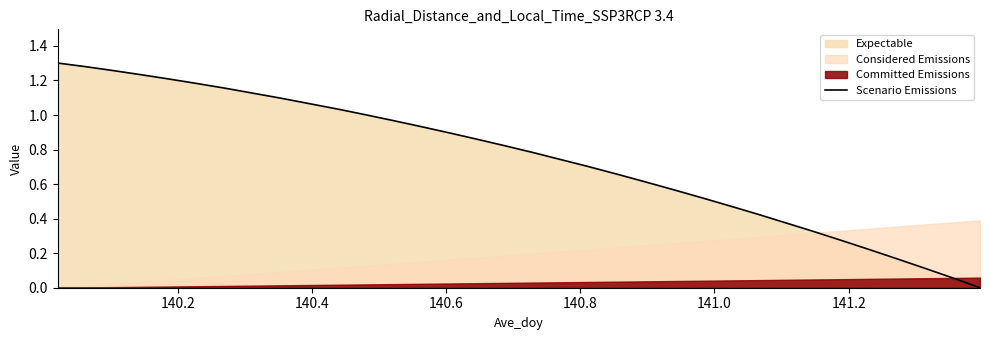

True or false: the data has more than 1 interior local peaks.

False